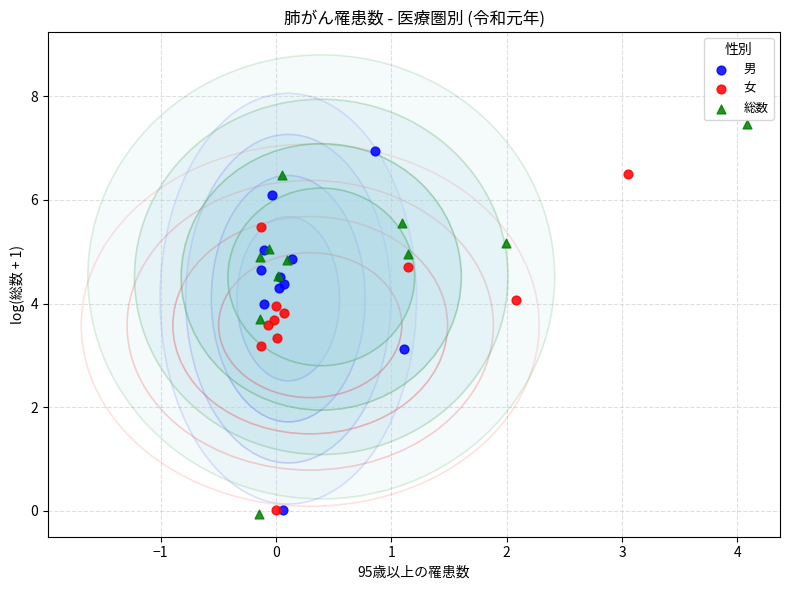

Which series has the largest Y range (max minus min)?

総数